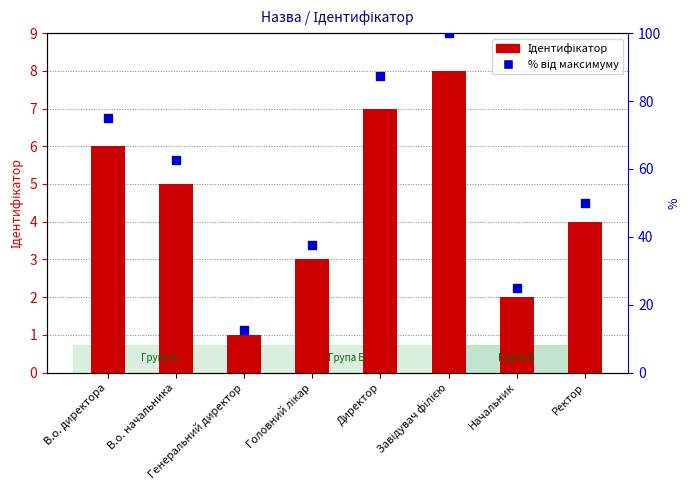

Which series contains the lowest Y value?

Ідентифікатор